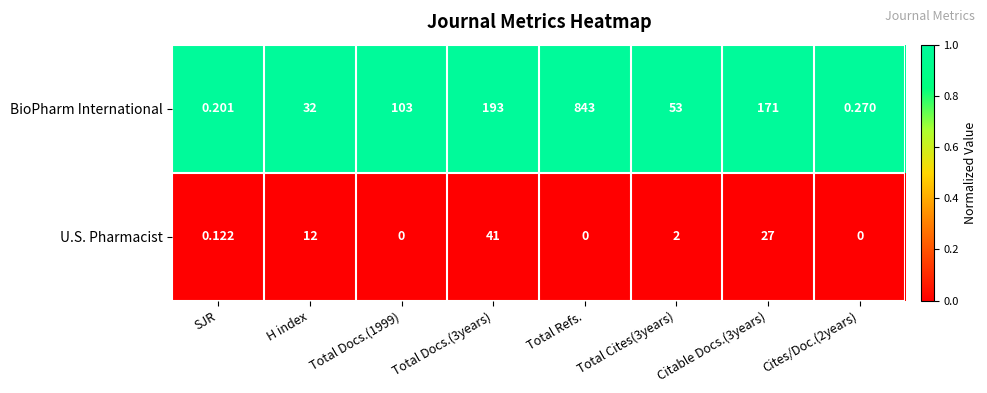

Which category has the highest value across all series?

Total Refs.